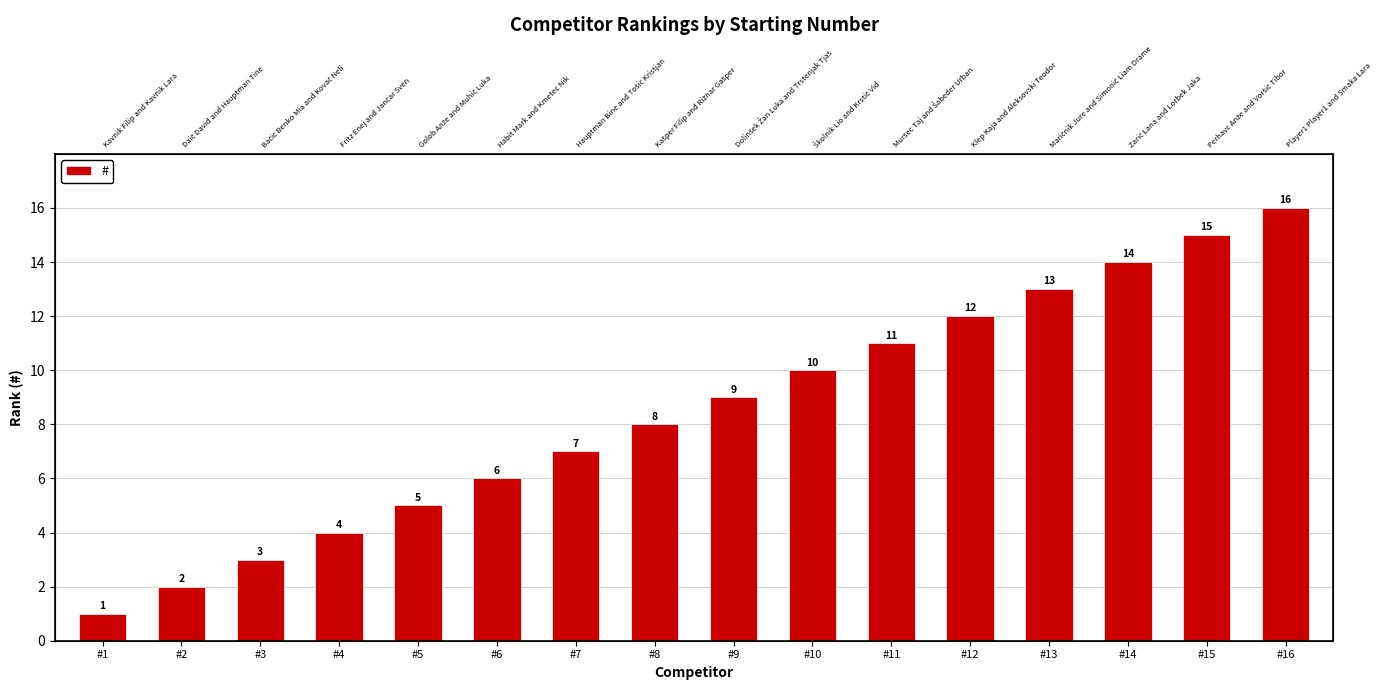

How many values exceed 9?

7